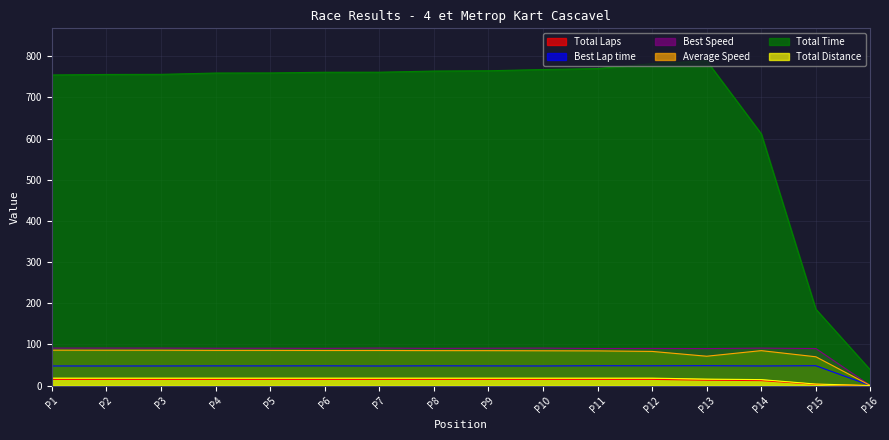

Which series has the largest total across all categories?

Total Time